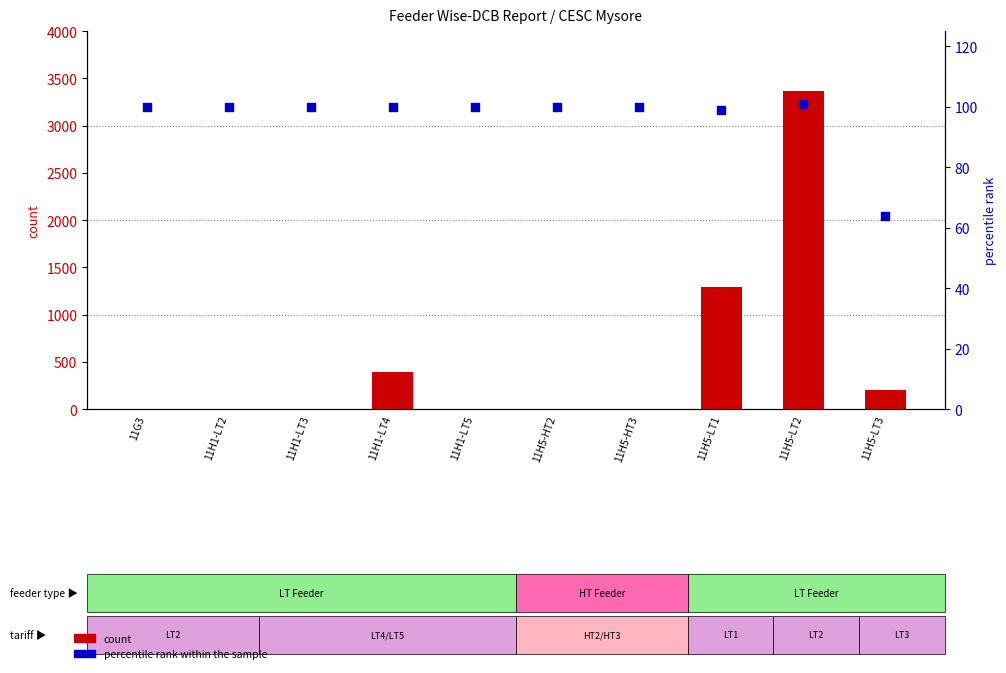

At how many categories does at least one series exceed 405?

2